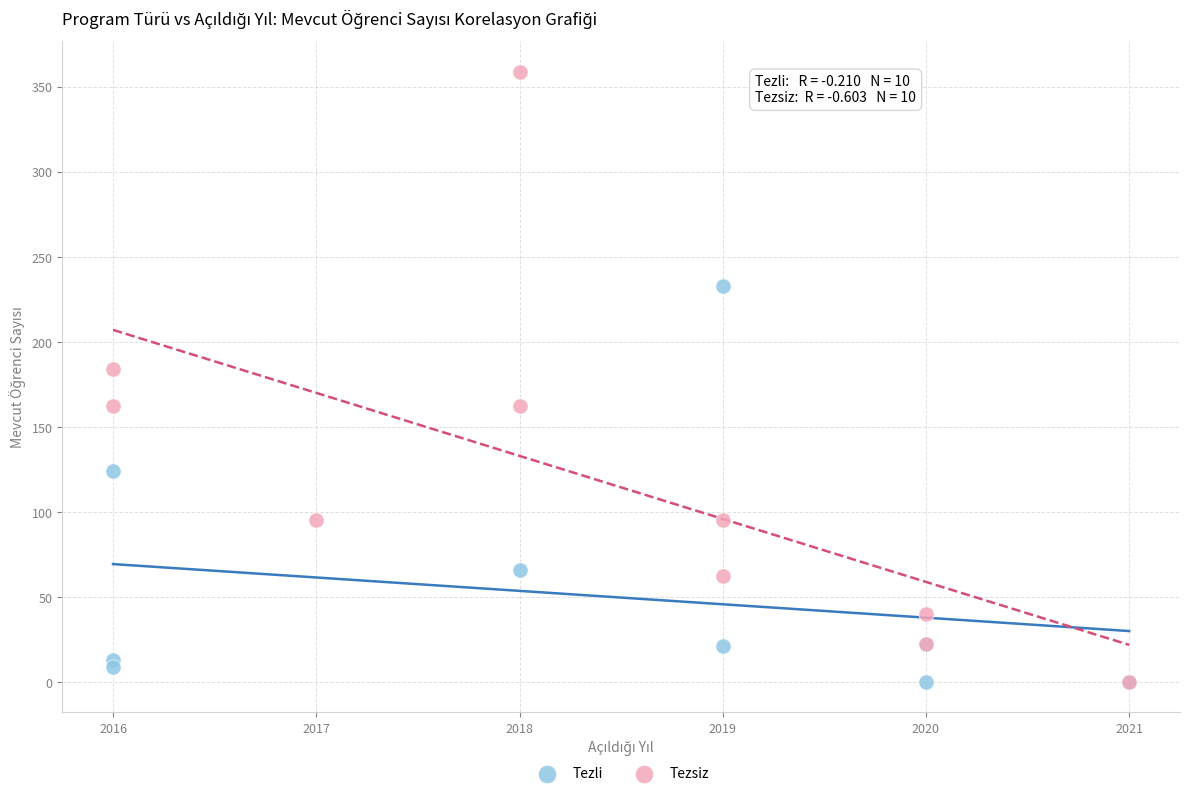

Which series reaches the maximum Y coordinate?

Tezsiz